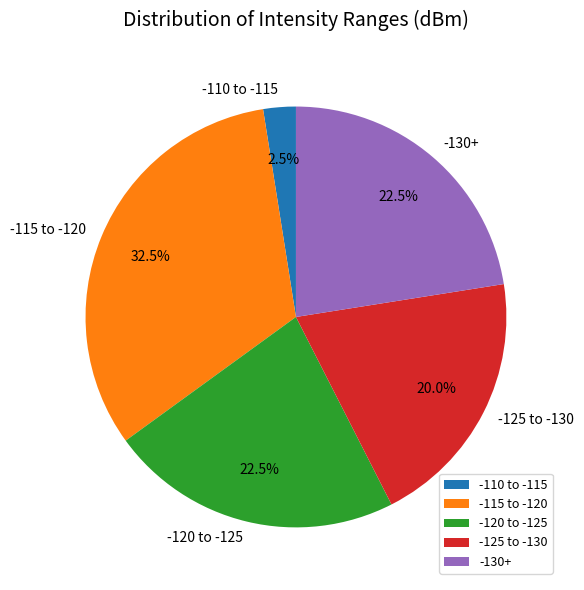

Count the number of slices in the pie.

5